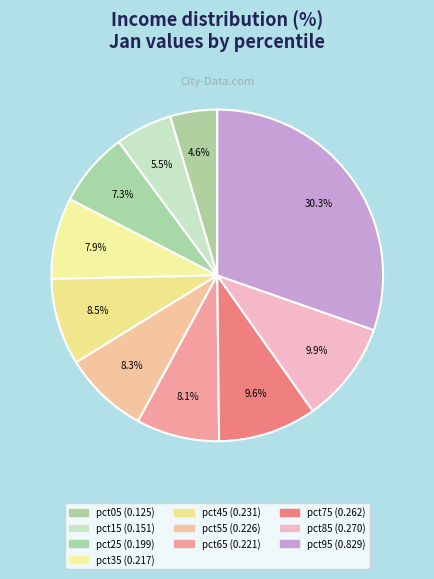

How many slices are in this pie chart?

10